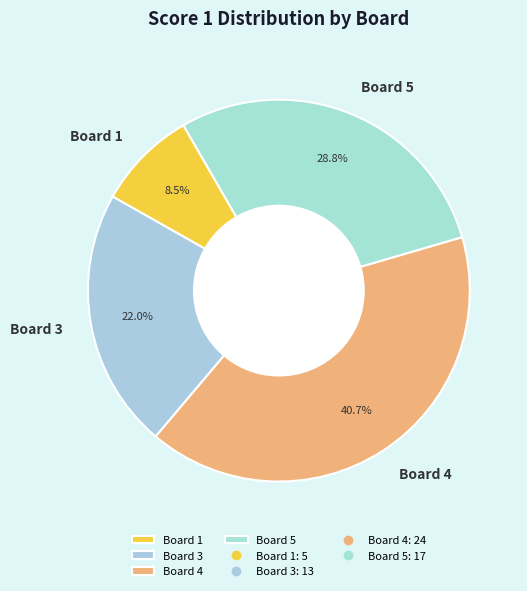

How many segments does this pie chart have?

4